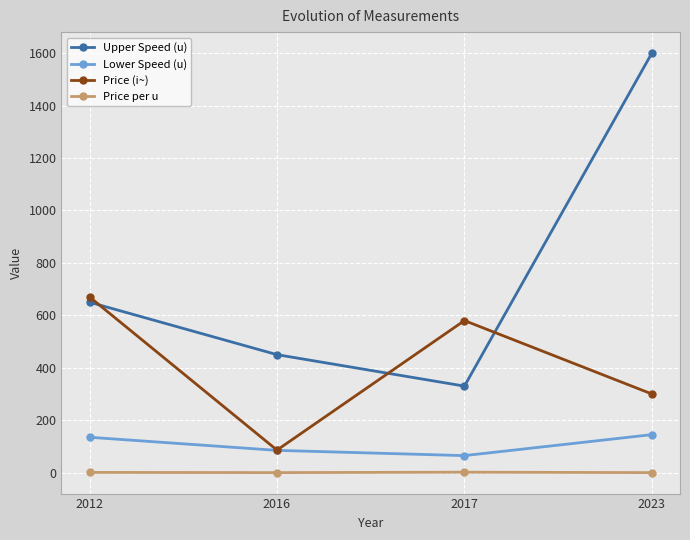

True or false: Price per u and Price (i~) intersect in this chart.

False